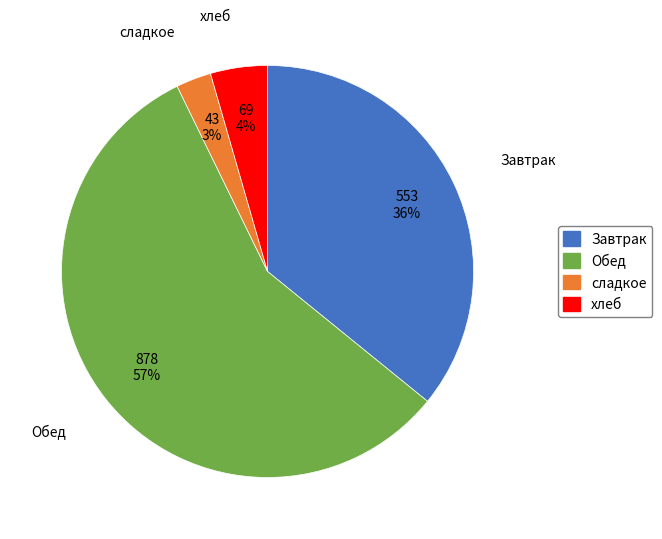

To the nearest percent, what is the combined percentage of Обед and сладкое?

60%